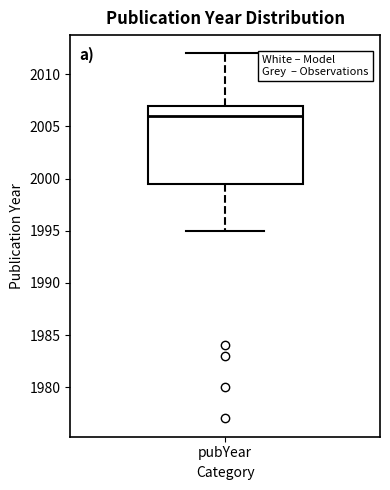

Transcribe this box plot: give where the median line is, the range the box spans, and where the two whiskers end, as read against the y-axis. The values are not printed on the chart, so give them approximately, as read against the axis.

median 2006.0, box 1999.5 to 2007.0, whiskers 1995.0 to 2012.0